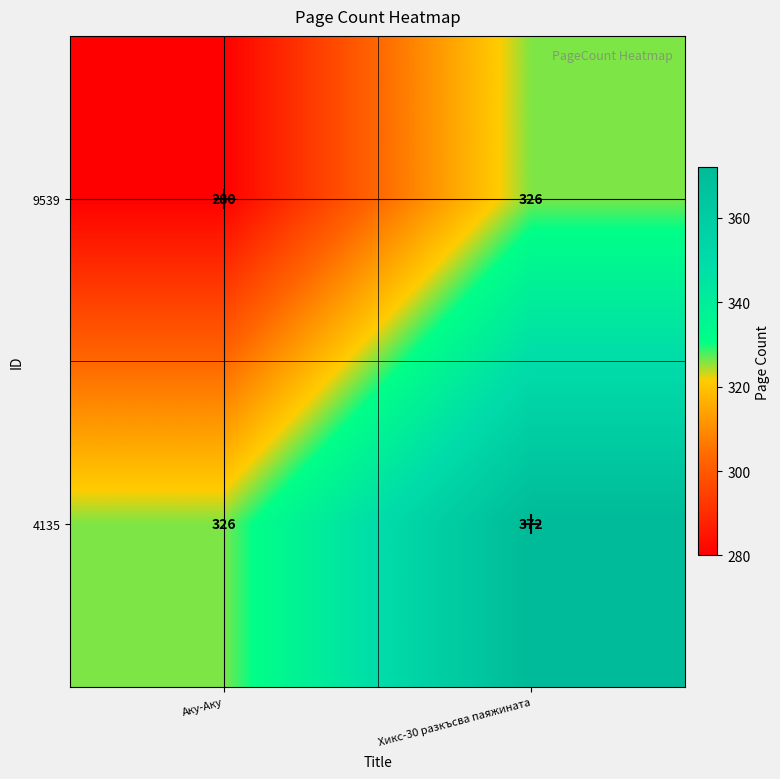

At which category is the sum across all series the highest?

Хикс-30 разкъсва паяжината